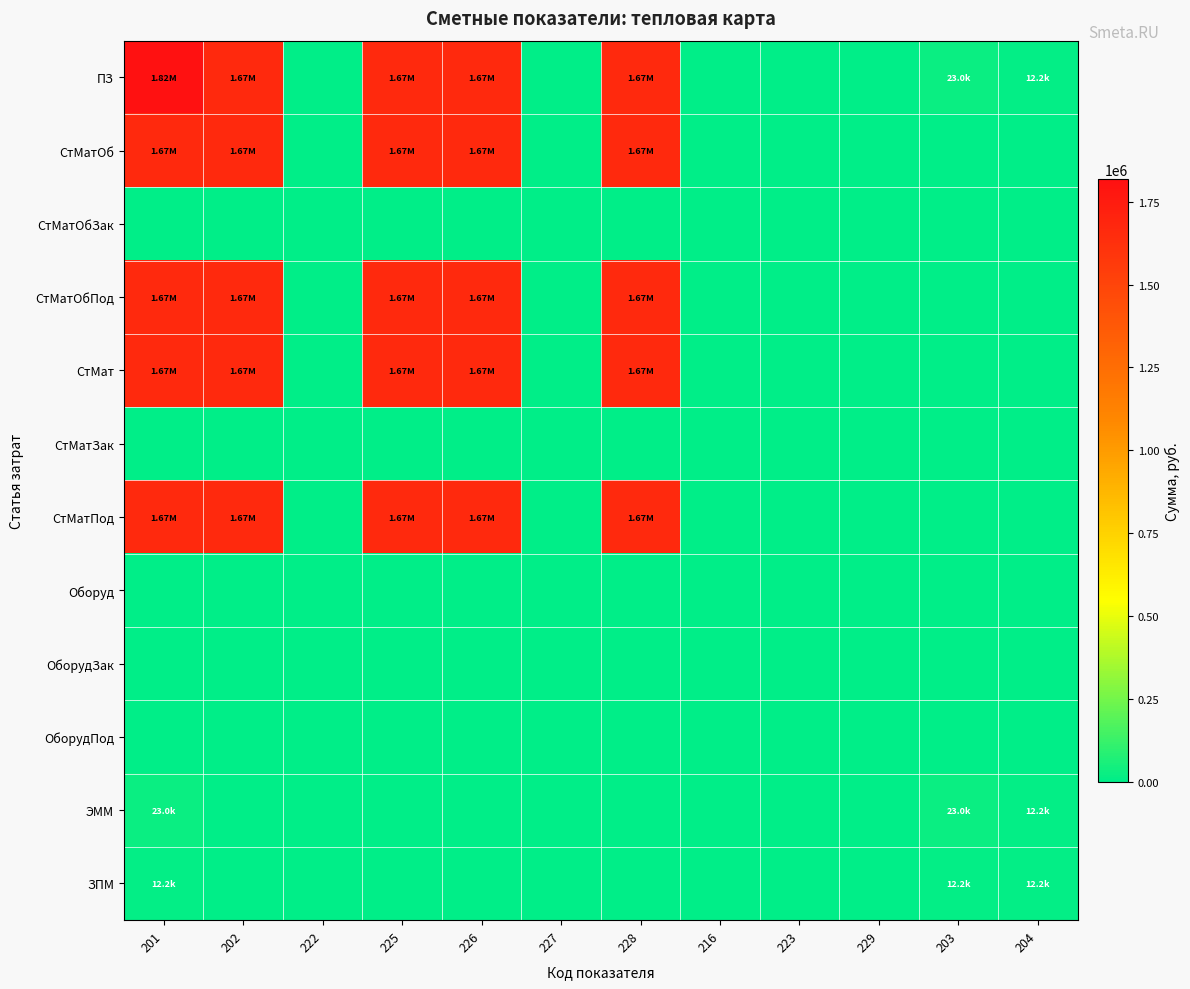

Between 227 and 201, which is larger?

201